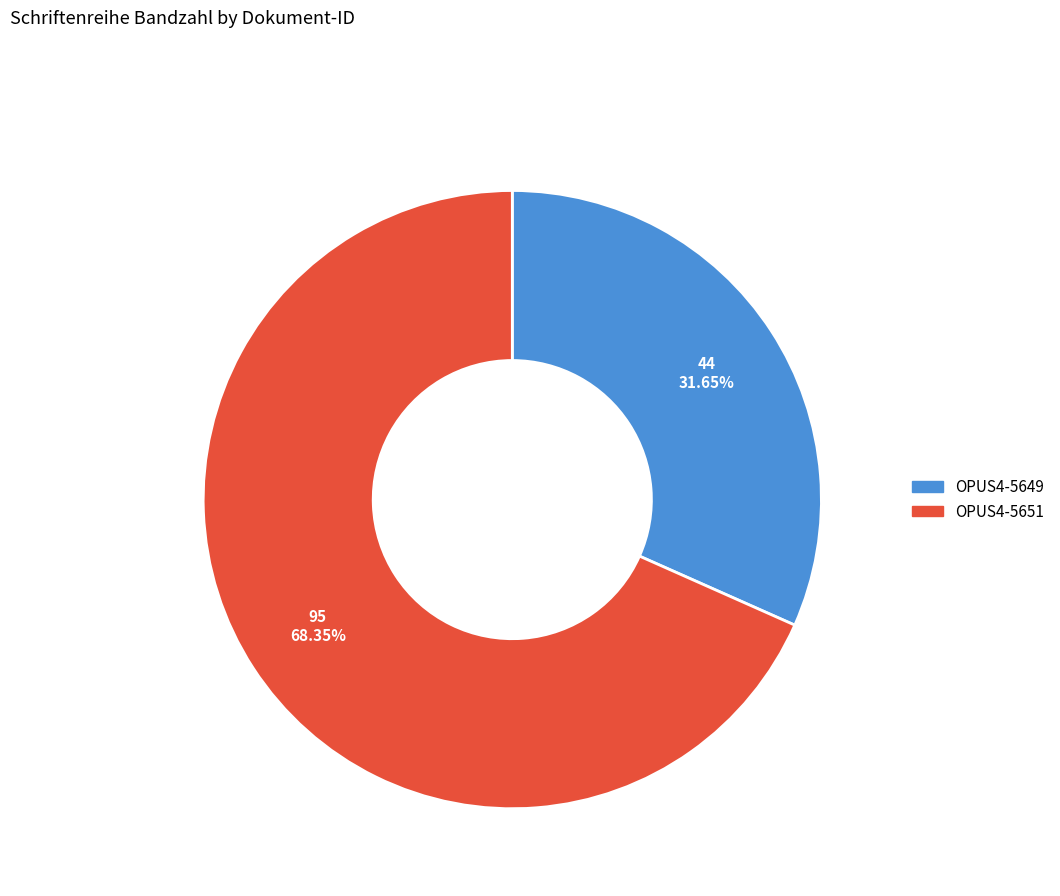

Which category has the biggest portion of the pie?

OPUS4-5651